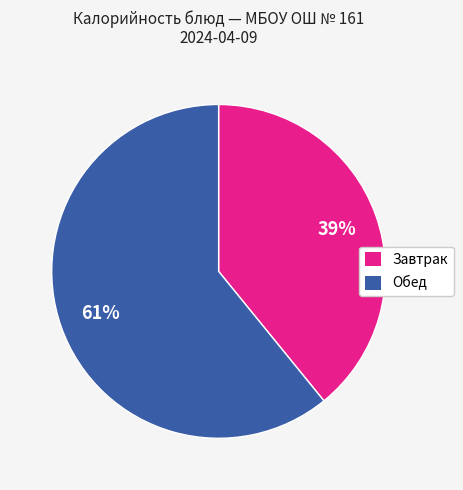

Does any single category account for the majority?

Yes